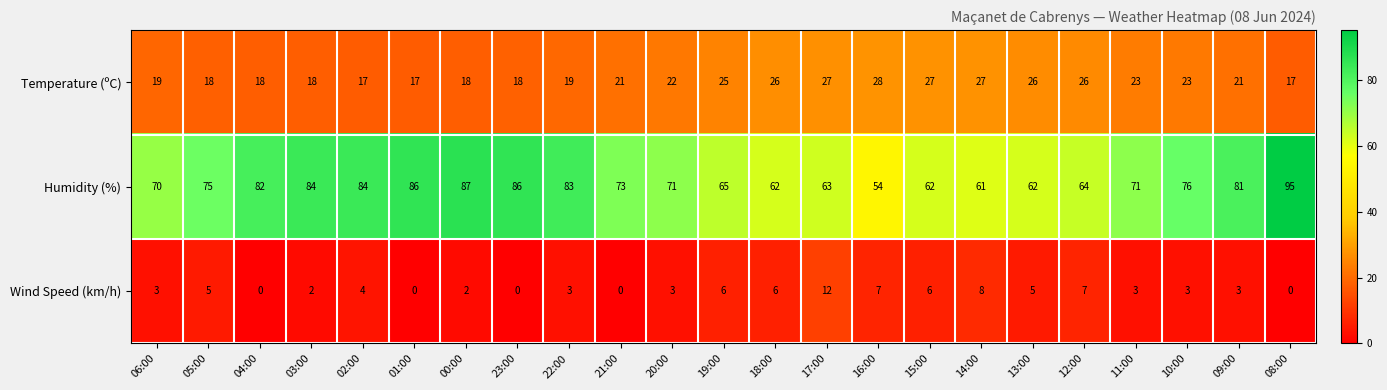

What is the difference between the highest and lowest values at 21:00?

73